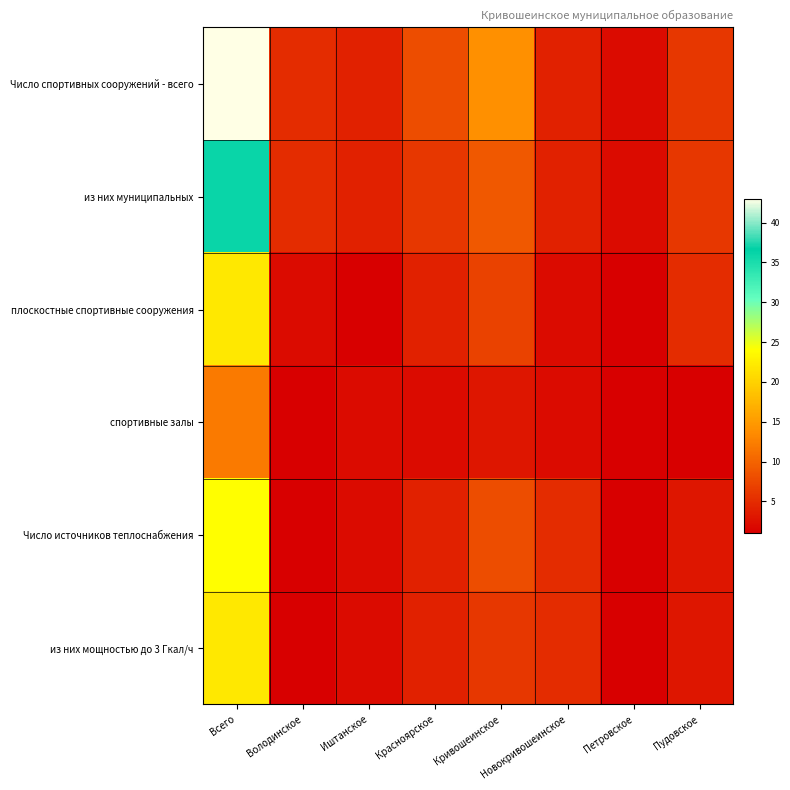

What is the difference between the highest and lowest values at Красноярское?

6